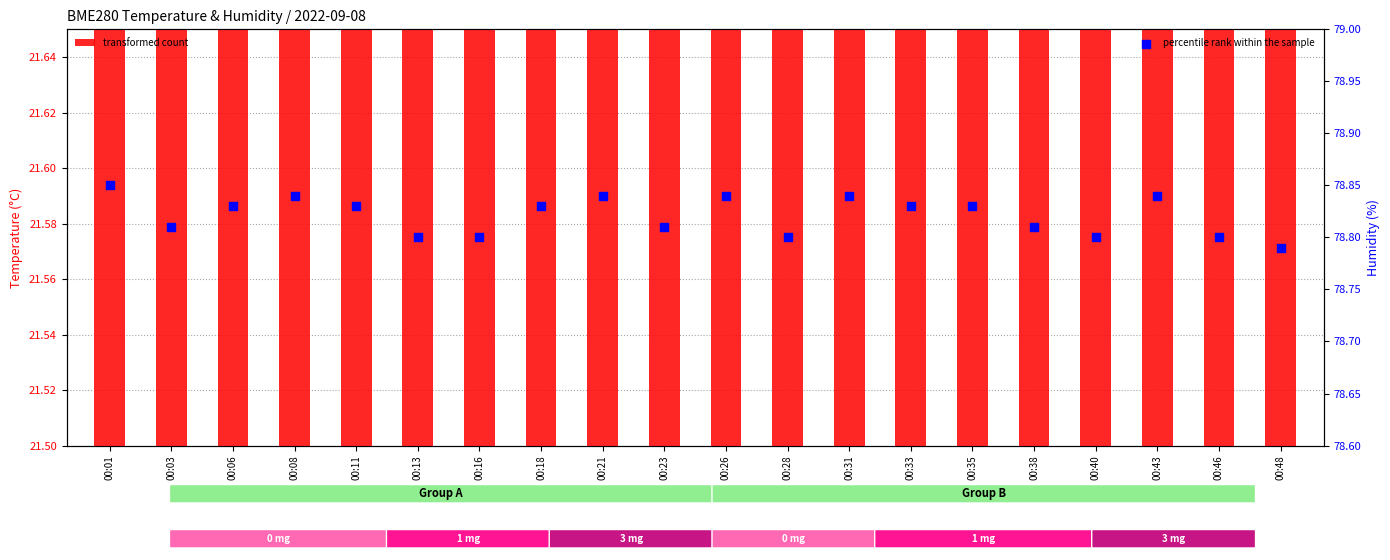

What are all the series names shown in the legend?

transformed count, percentile rank within the sample